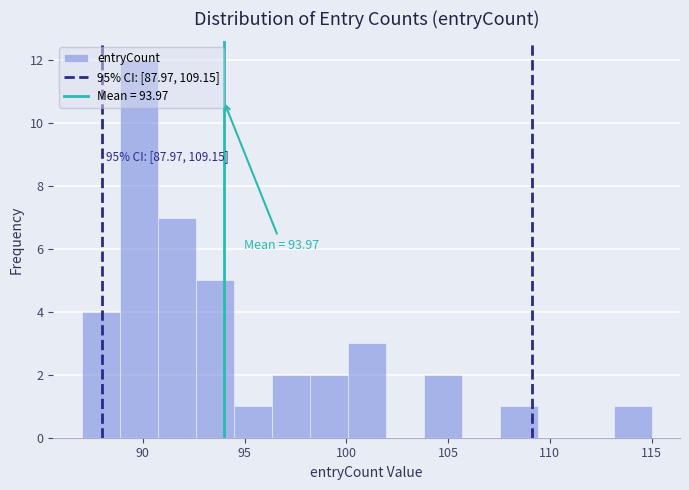

Read against the x-axis, roughly where is the centre of the tallest bar?

90.0